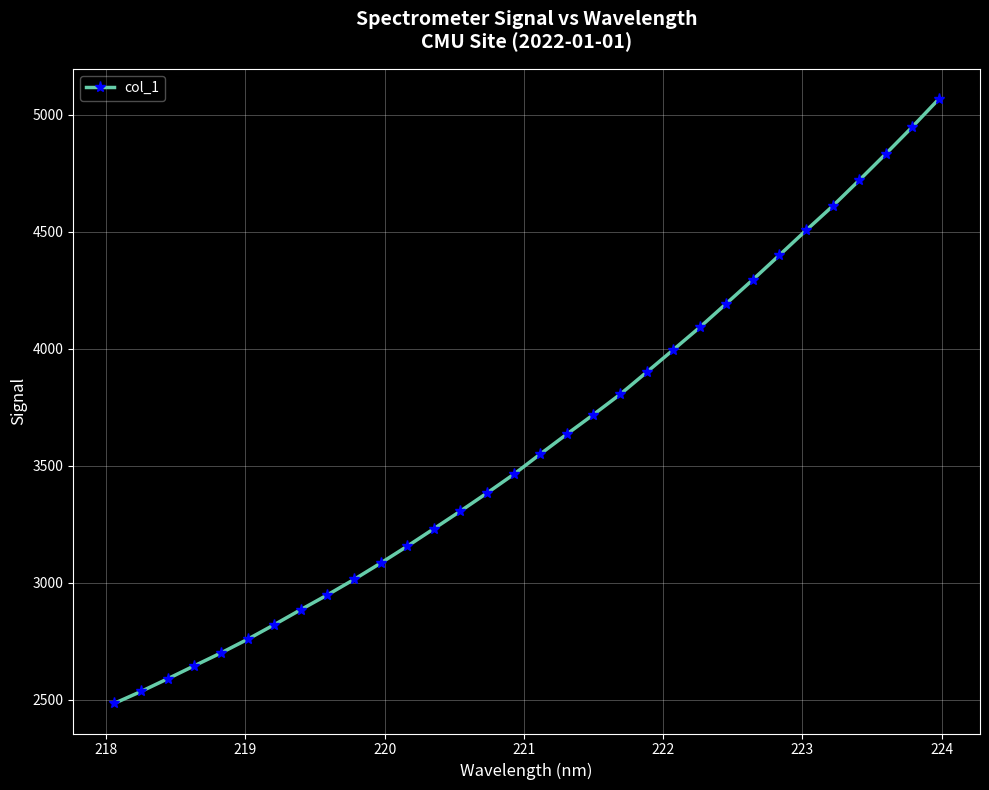

Count the number of data series in this chart.

1